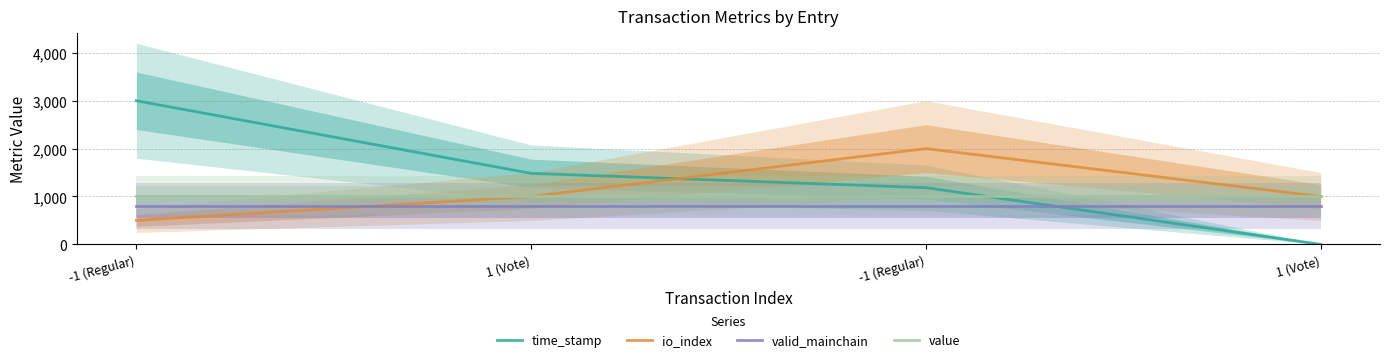

Which series has the largest total across all categories?

time_stamp